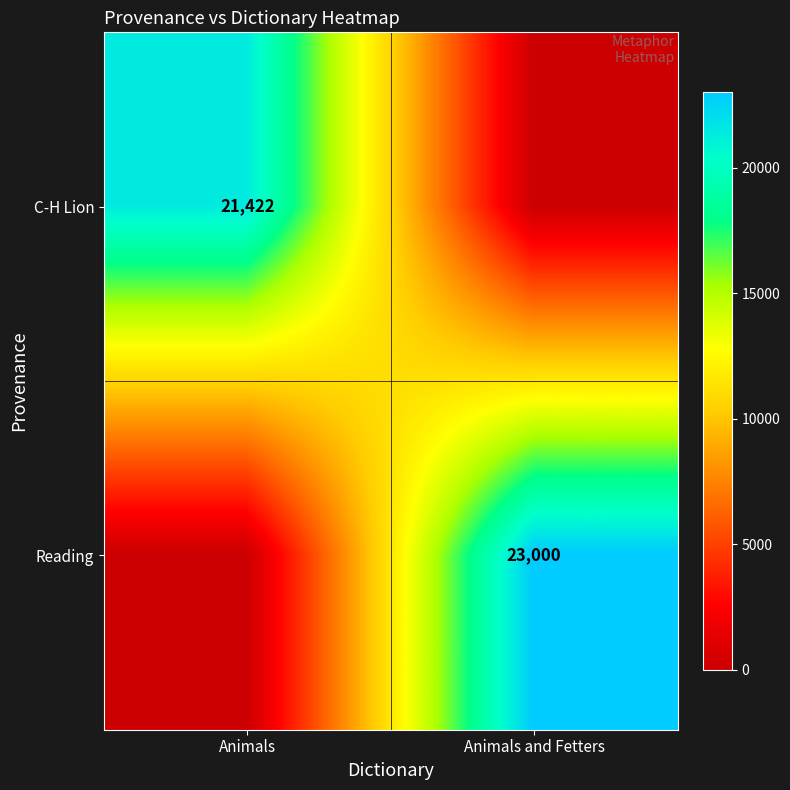

What is the greatest value displayed?

23000